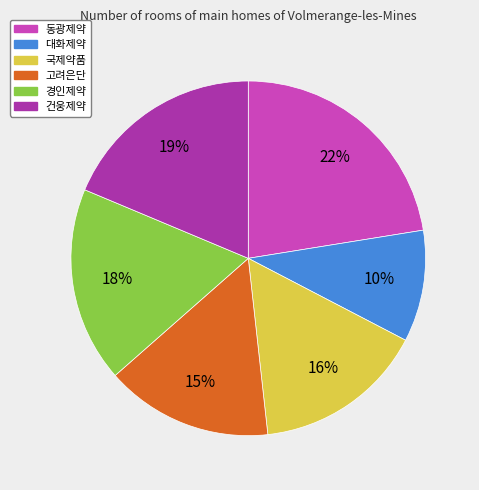

Is it true that 국제약품 is 16% of the pie?

True